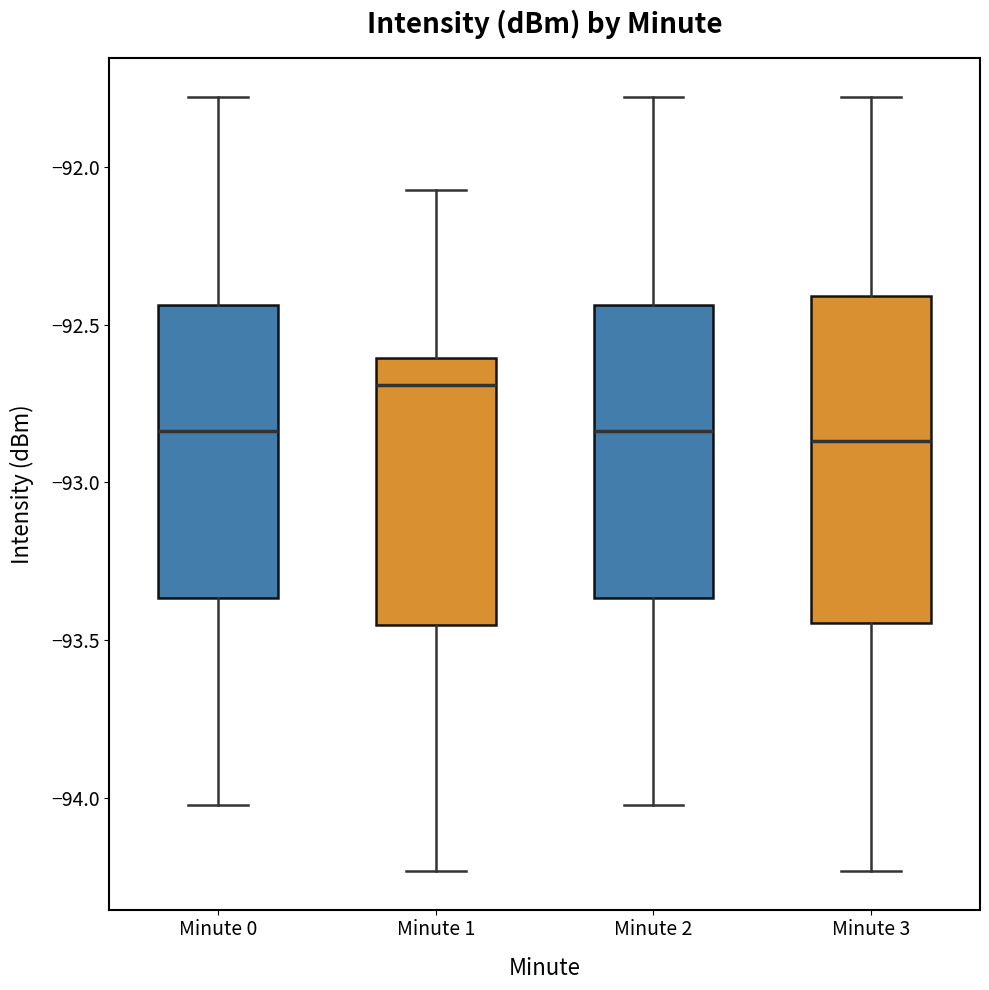

Reading left to right, transcribe this box plot: for each box, give where its median line is, the range the box spans, and where its two whiskers end, as read against the y-axis. The values are not printed on the chart, so give them approximately, as read against the axis.

Minute 0: median -92.85, box -93.35 to -92.45, whiskers -94.00 to -91.80
Minute 1: median -92.70, box -93.45 to -92.60, whiskers -94.25 to -92.05
Minute 2: median -92.85, box -93.35 to -92.45, whiskers -94.00 to -91.80
Minute 3: median -92.85, box -93.45 to -92.40, whiskers -94.25 to -91.80